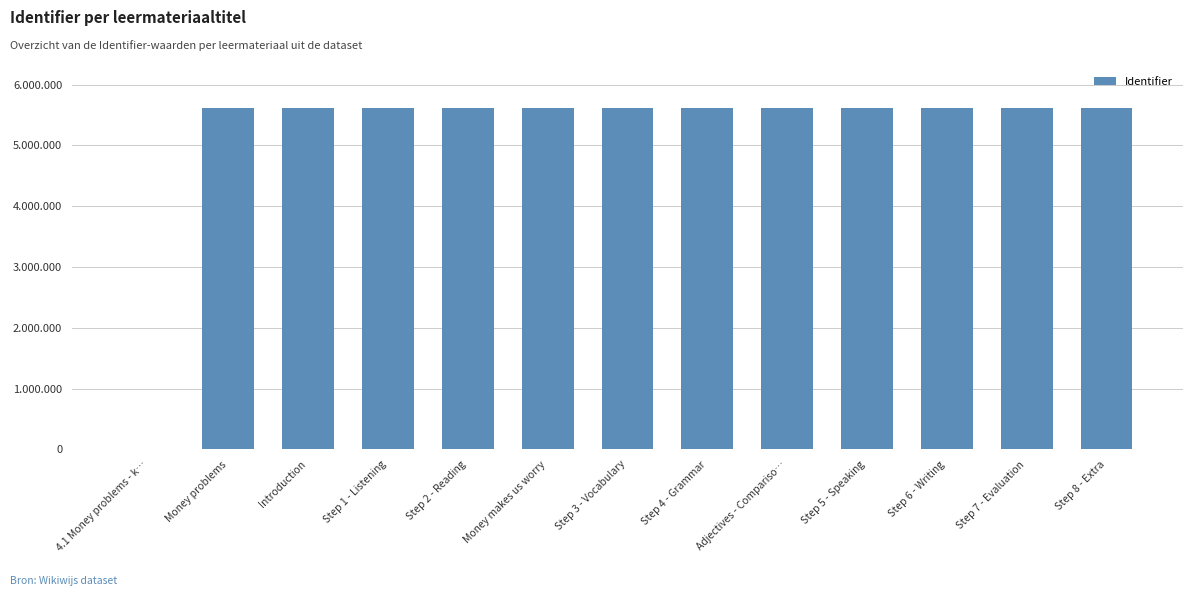

Are the bars horizontal?

No